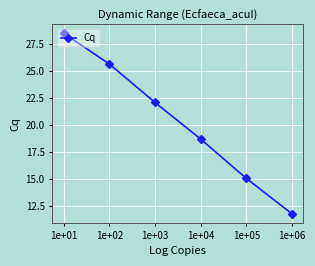

The value at 1e+01 is 49.6. True or false?

False